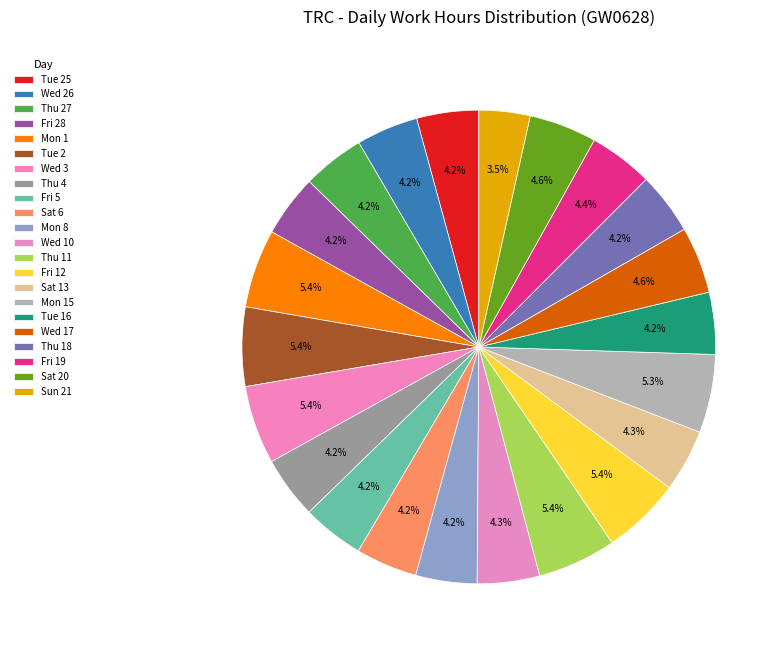

Count the number of slices in the pie.

22